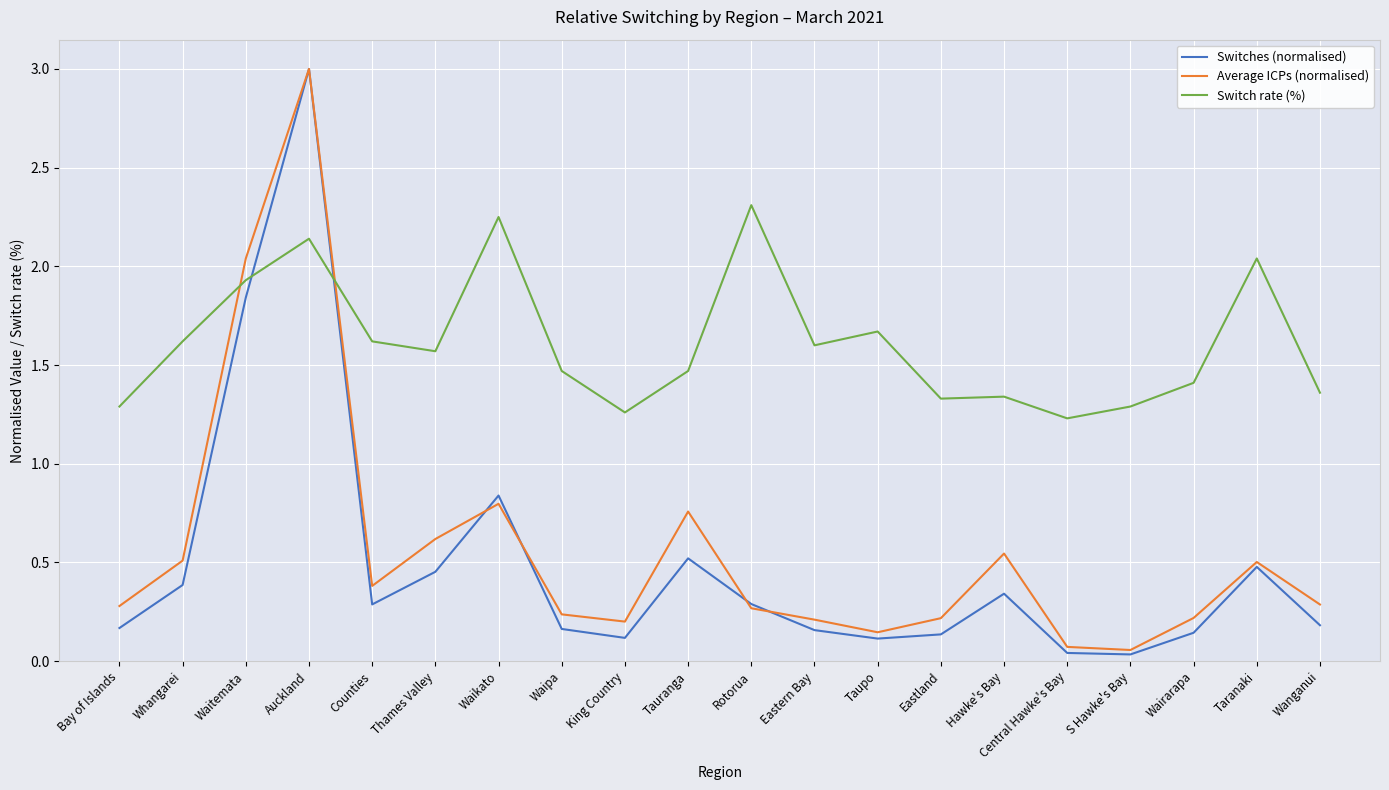

What is the difference between the highest and lowest values at Central Hawke's Bay?

1.2